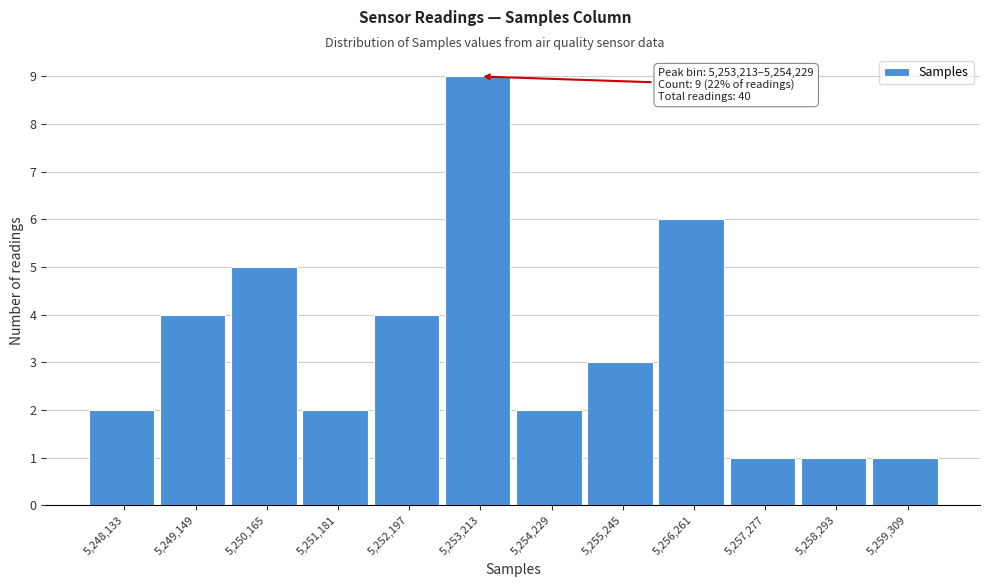

Reading left to right, extract all data points from this chart.

5,248,133=2	5,249,149=4	5,250,165=5	5,251,181=2	5,252,197=4	5,253,213=9	5,254,229=2	5,255,245=3	5,256,261=6	5,257,277=1	5,258,293=1	5,259,309=1